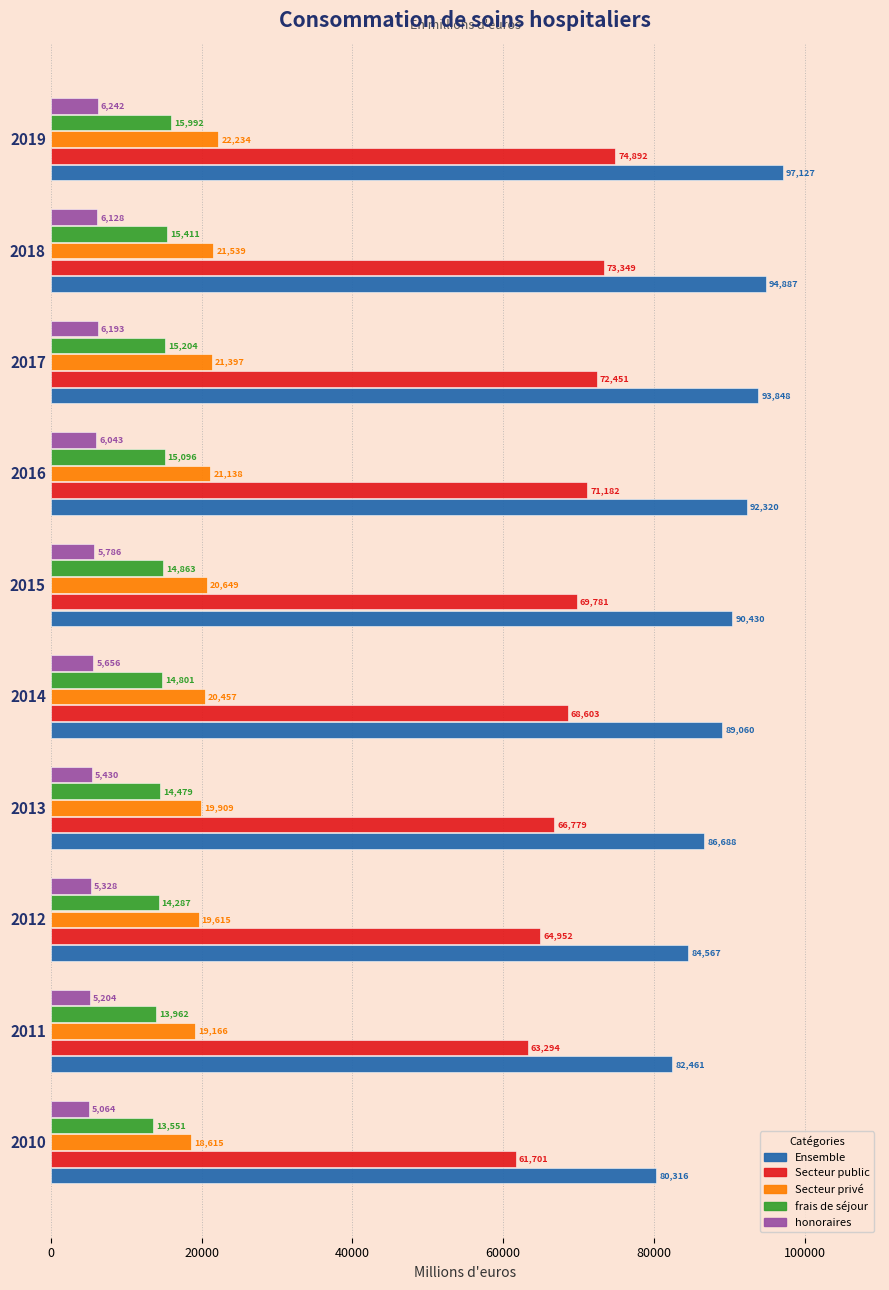

Is the value of honoraires at 2016 greater than the value of Secteur public at 2016?

No